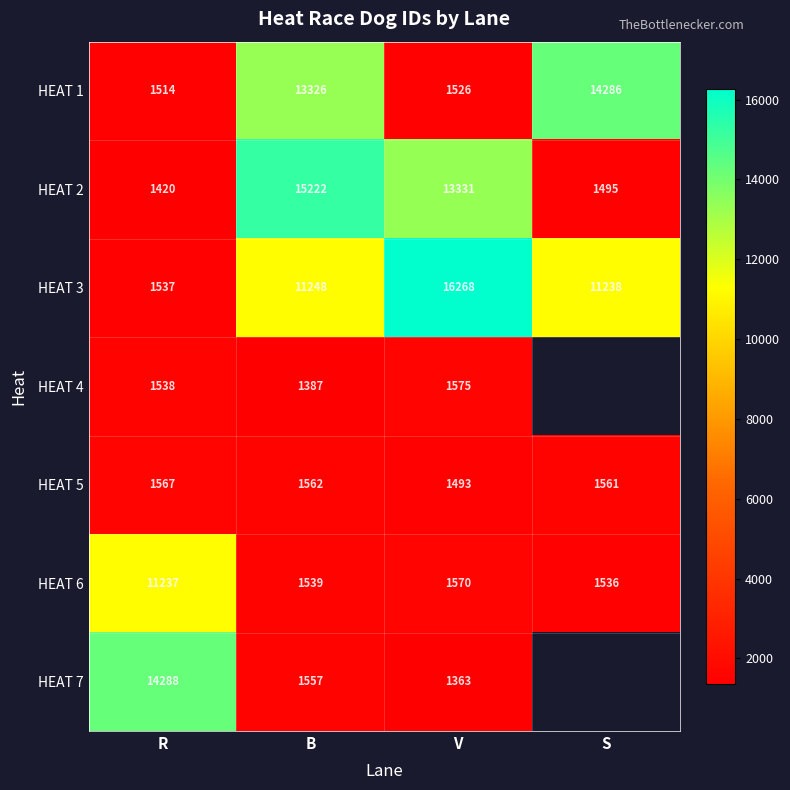

What is the highest value of the HEAT 2 series?

15222